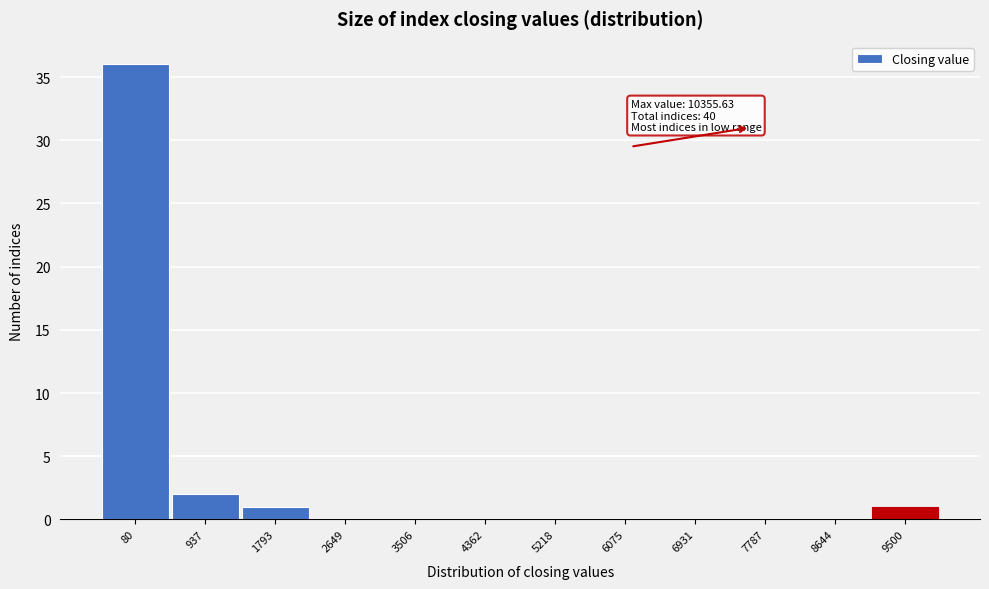

Reading right to left, list all the values displayed in this chart.

9500=1	8644=0	7787=0	6931=0	6075=0	5218=0	4362=0	3506=0	2649=0	1793=1	937=2	80=36